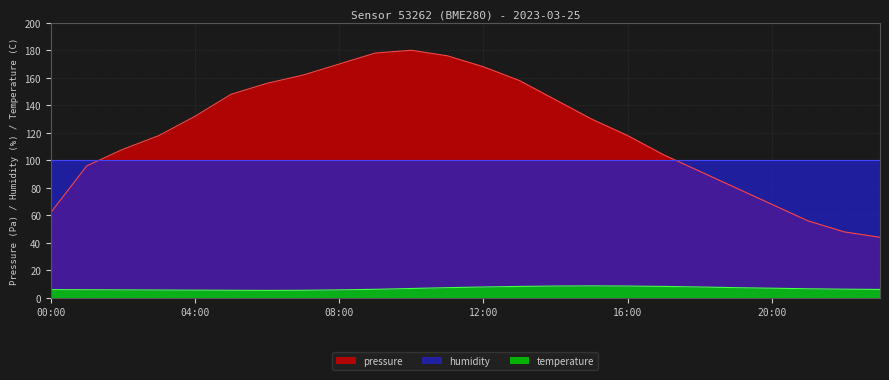

True or false: pressure has a value of 162.0 at 07:00.

True